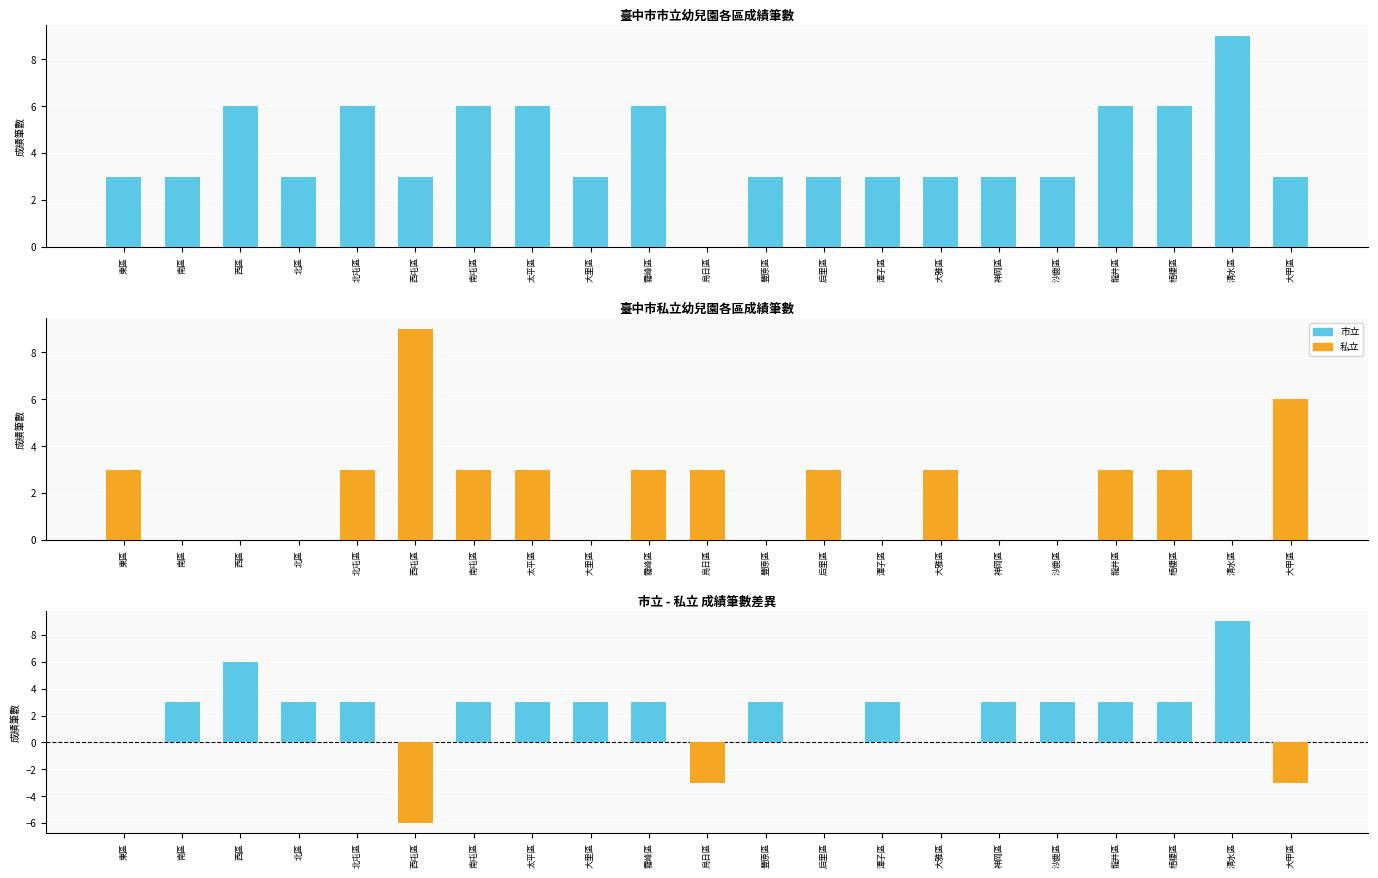

What is the label of the 8th bar from the right?

潭子區